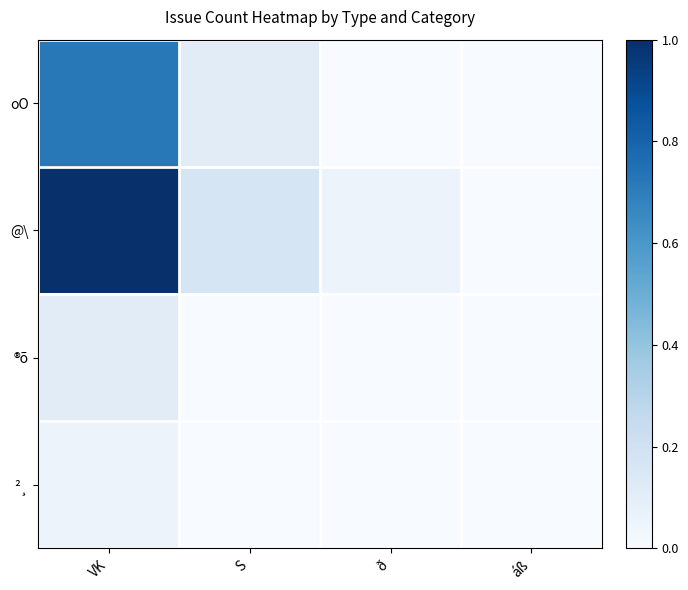

Between ð and áß, which series saw the biggest shift?

@\